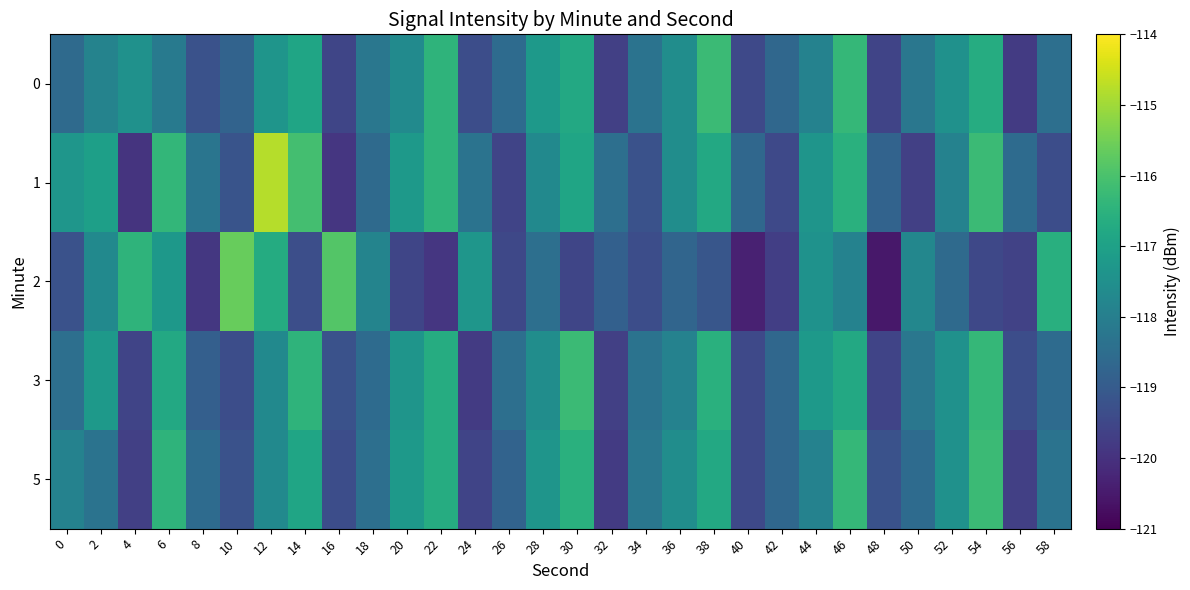

How many data points does each series have?

30